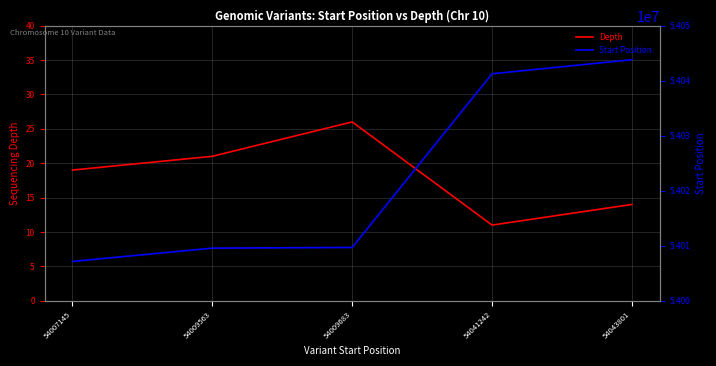

True or false: Depth and Start Position cross at least once.

False